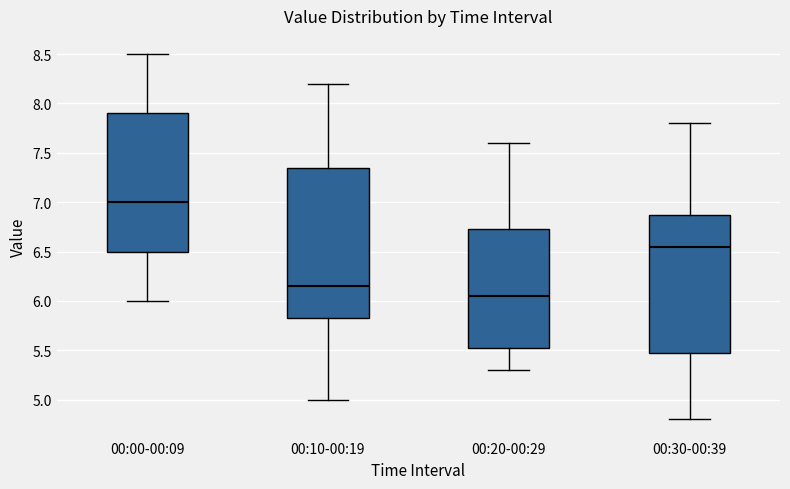

Which box is the tallest, from its lower edge to its upper edge?

00:10-00:19